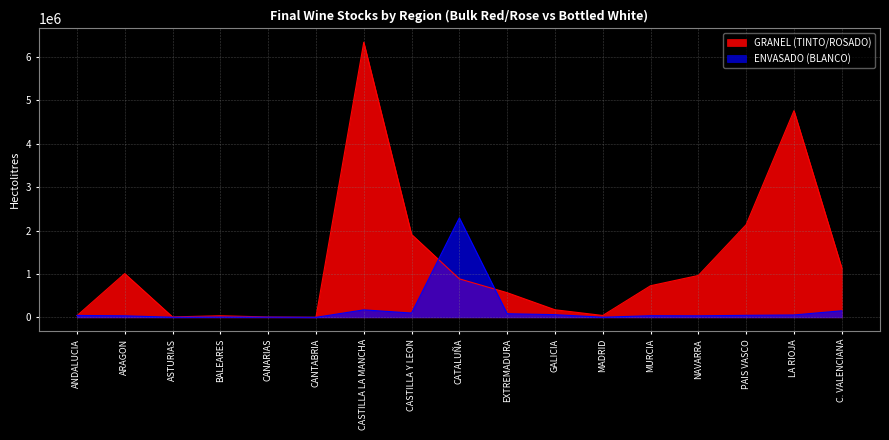

How many times do GRANEL (TINTO/ROSADO) and ENVASADO (BLANCO) cross each other?

3